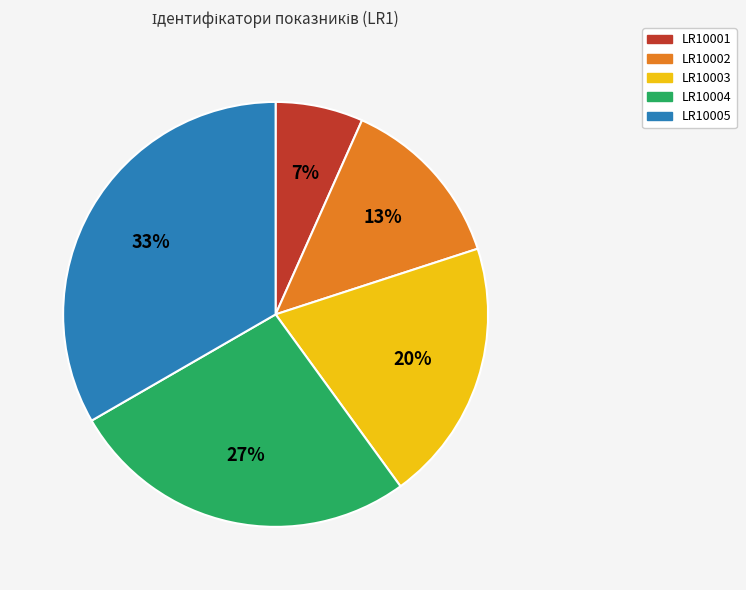

Does LR10002 account for over 50% of the chart?

No